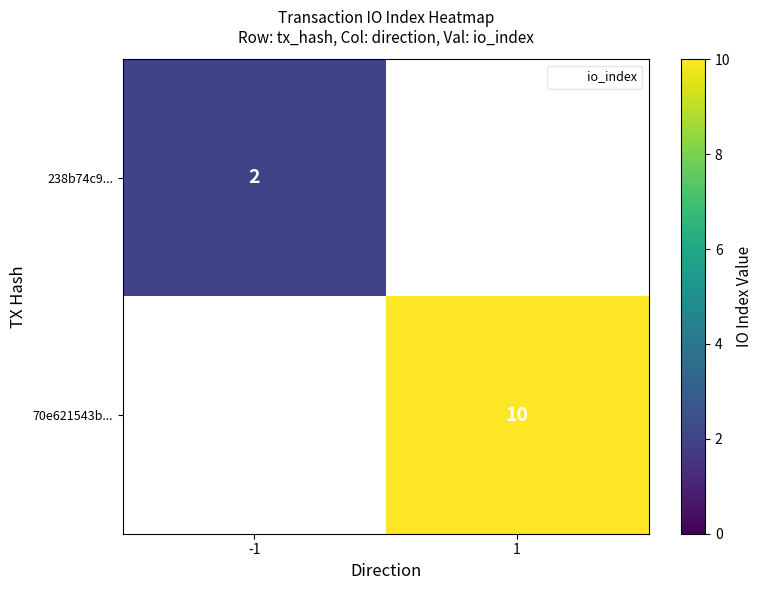

At which label is 238b74c9... closest to 2?

-1